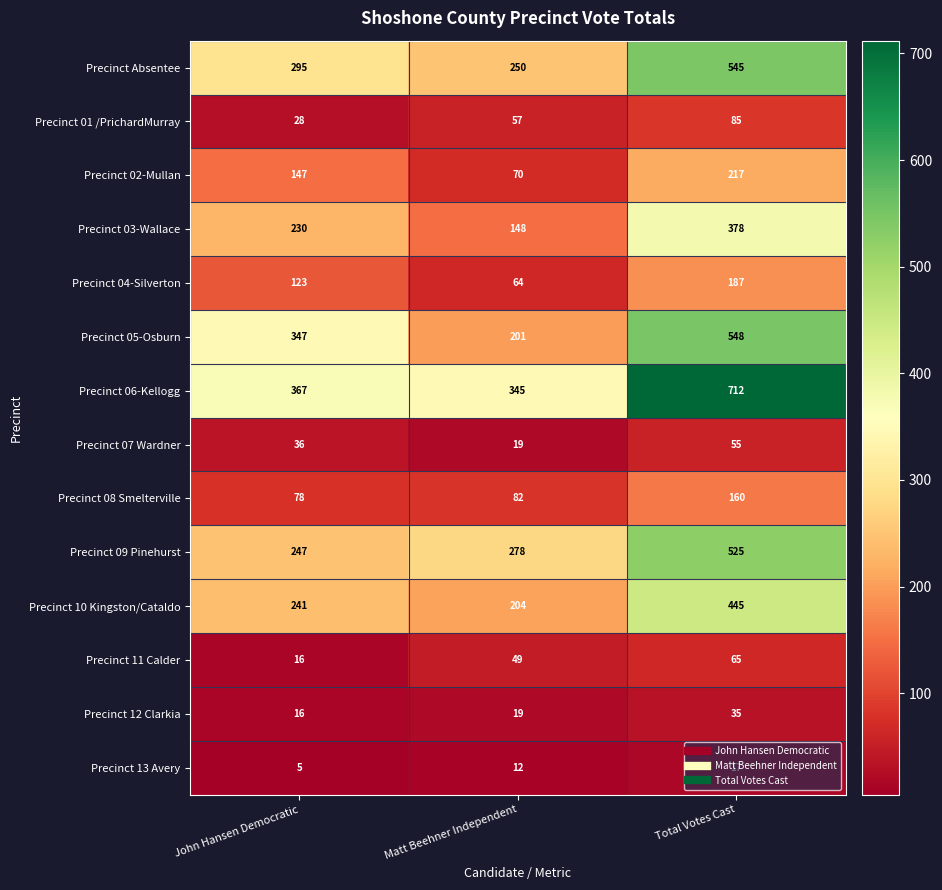

The value of Precinct 12 Clarkia at John Hansen Democratic is 16. True or false?

True